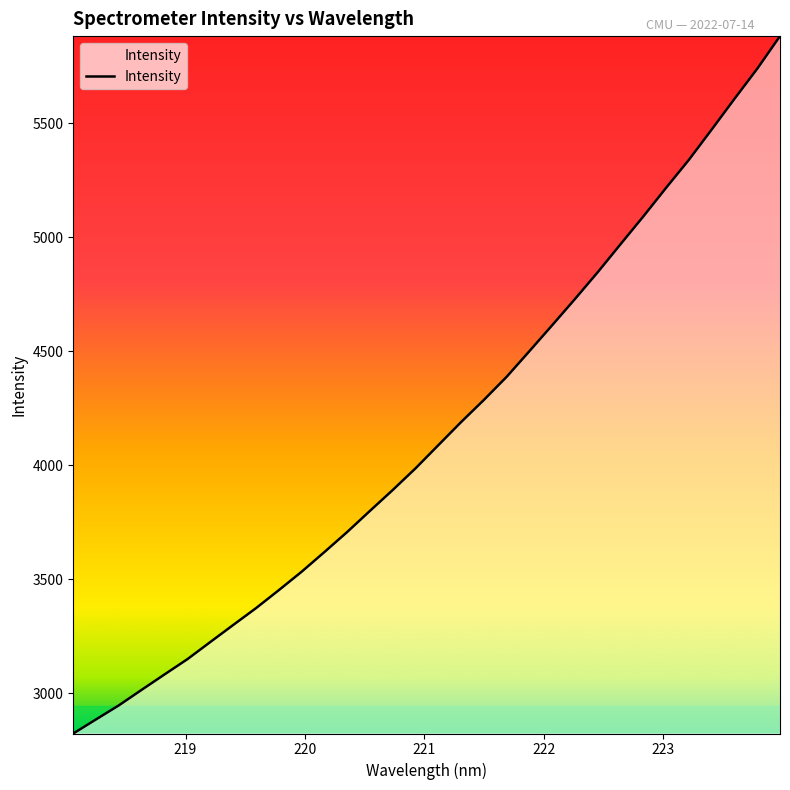

What is the difference between the maximum and minimum values?

3058.5